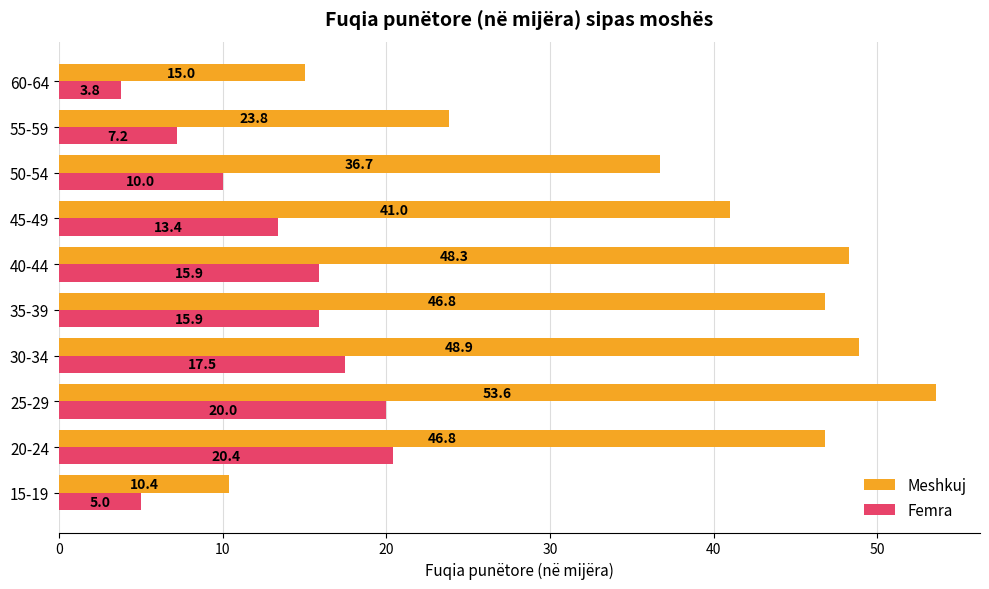

How many categories are shown in the chart?

10